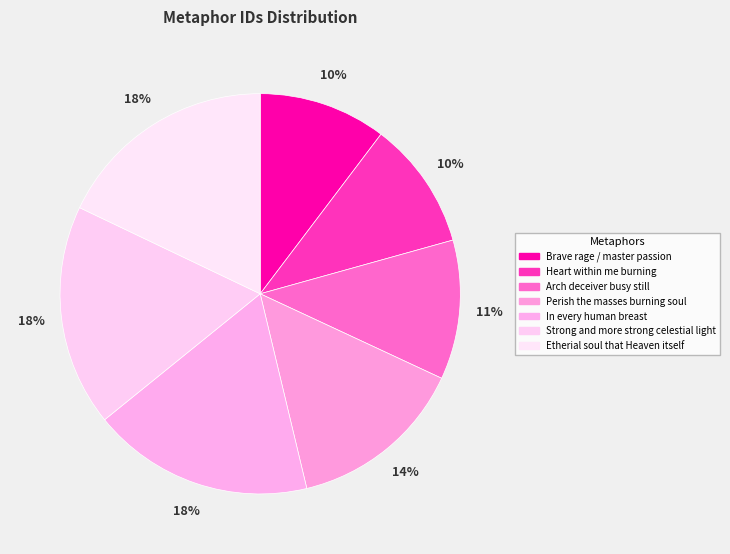

How many segments does this pie chart have?

7